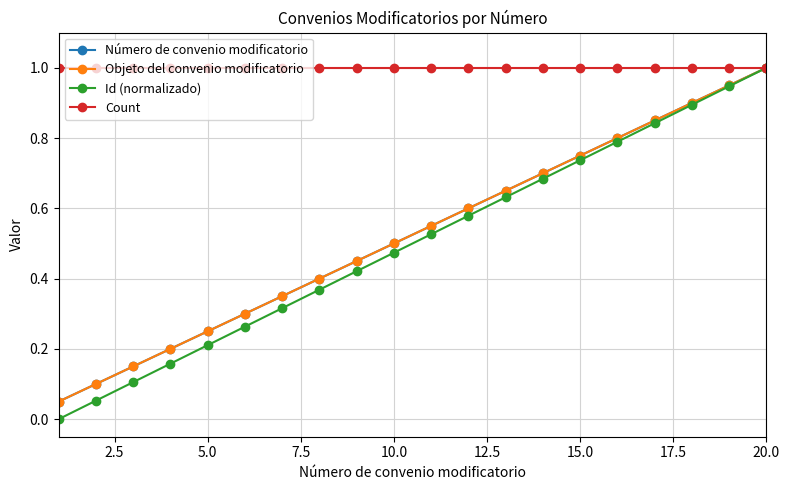

Is this an area chart (filled region under the line)?

No